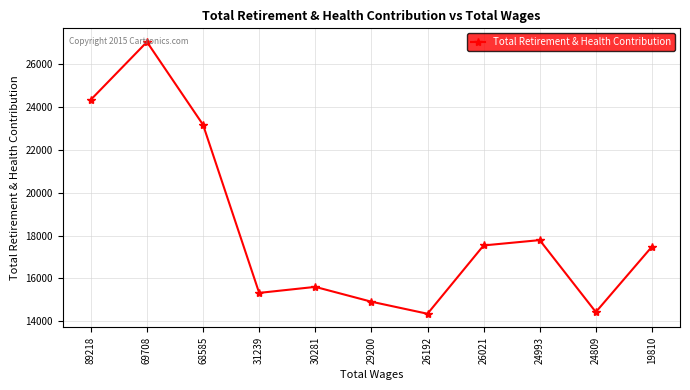

At which label is the value closest to 20691?

68585